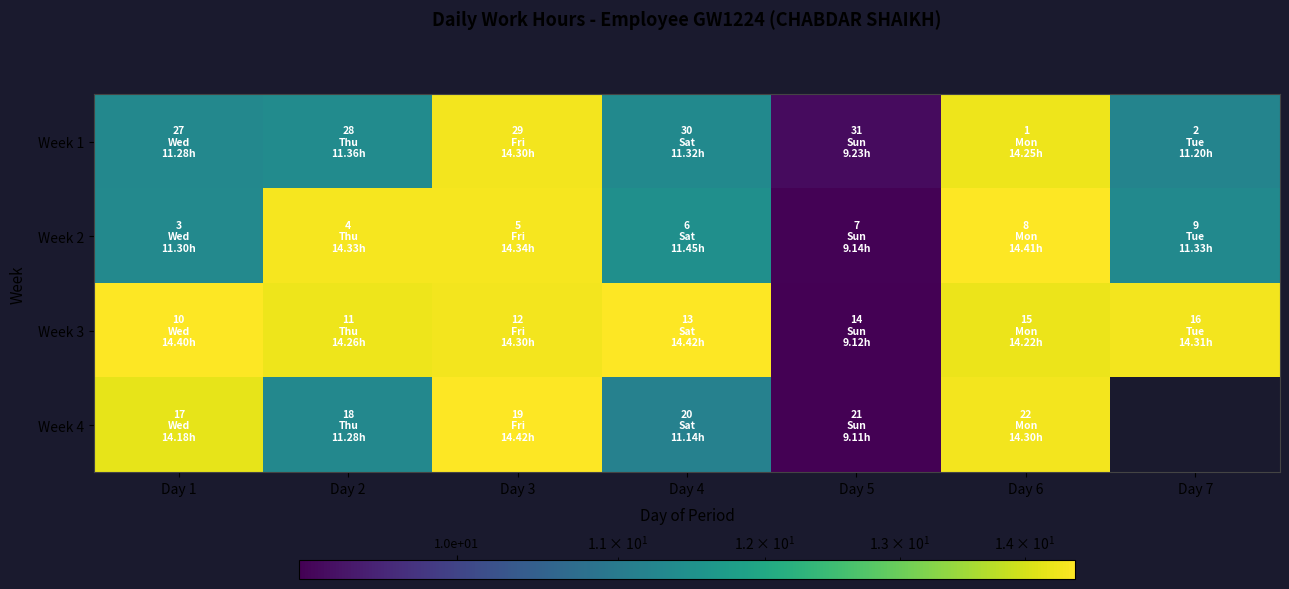

Where is Week 2 nearest to the value 11?

Day 1